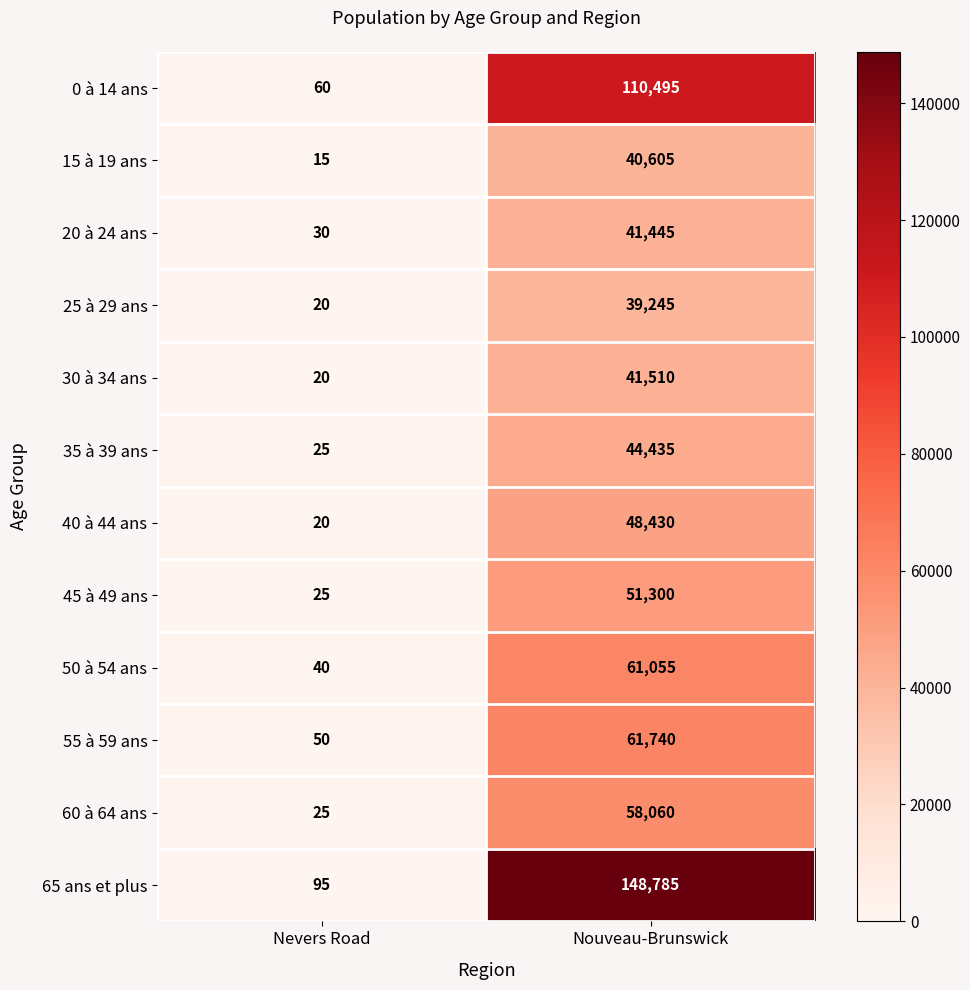

At how many categories does at least one series exceed 85533?

1